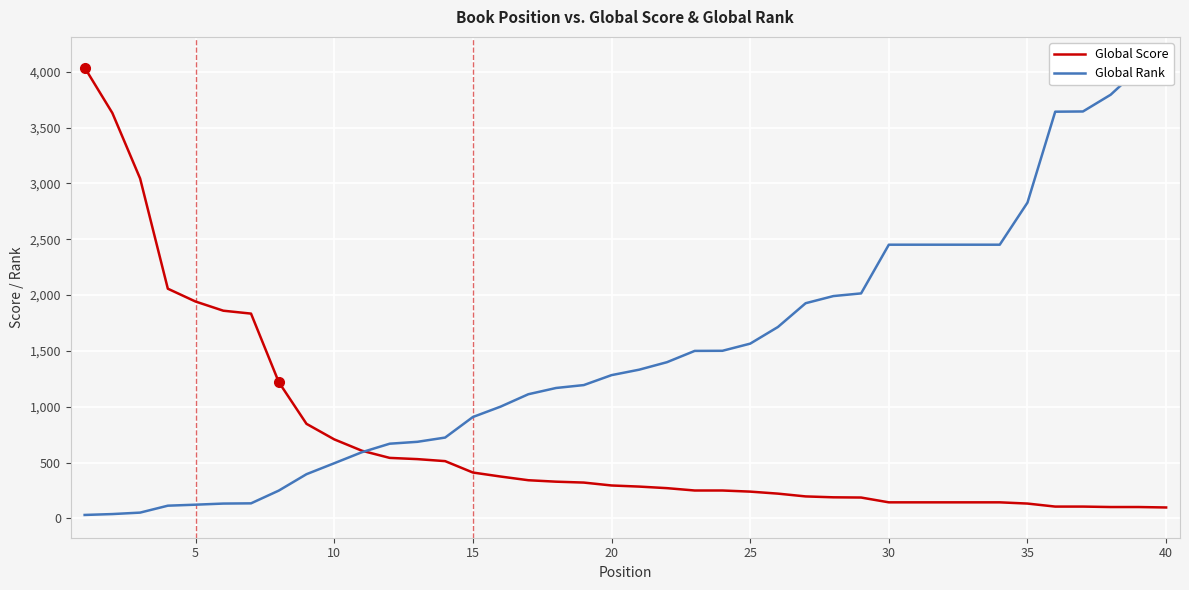

What is the minimum value for Global Rank?

31